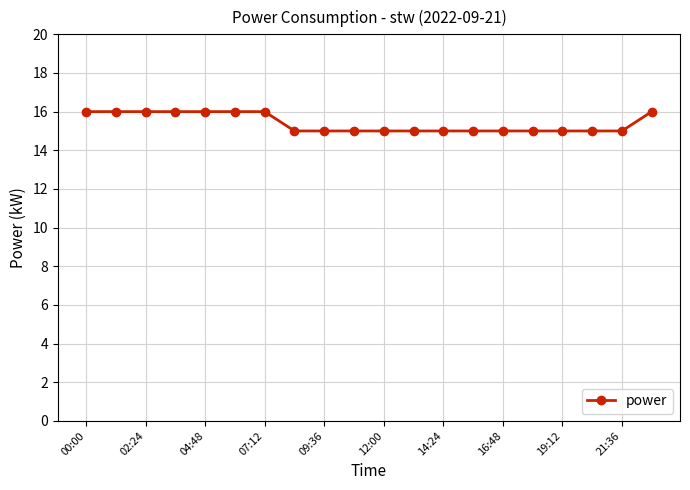

What is the value of the 4th point from the left?

16